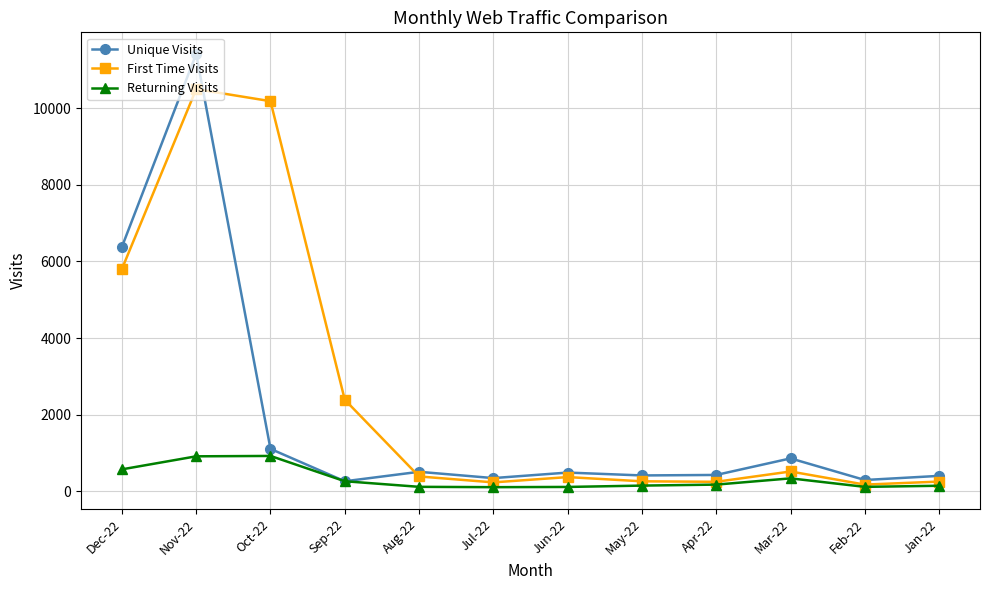

What position from the left is Sep-22?

4